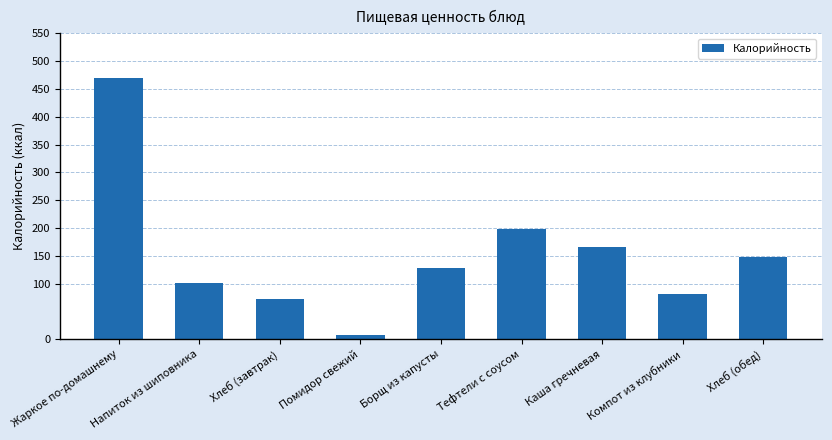

What is the ratio of the value at Тефтели с соусом to the value at Каша гречневая?

1.2